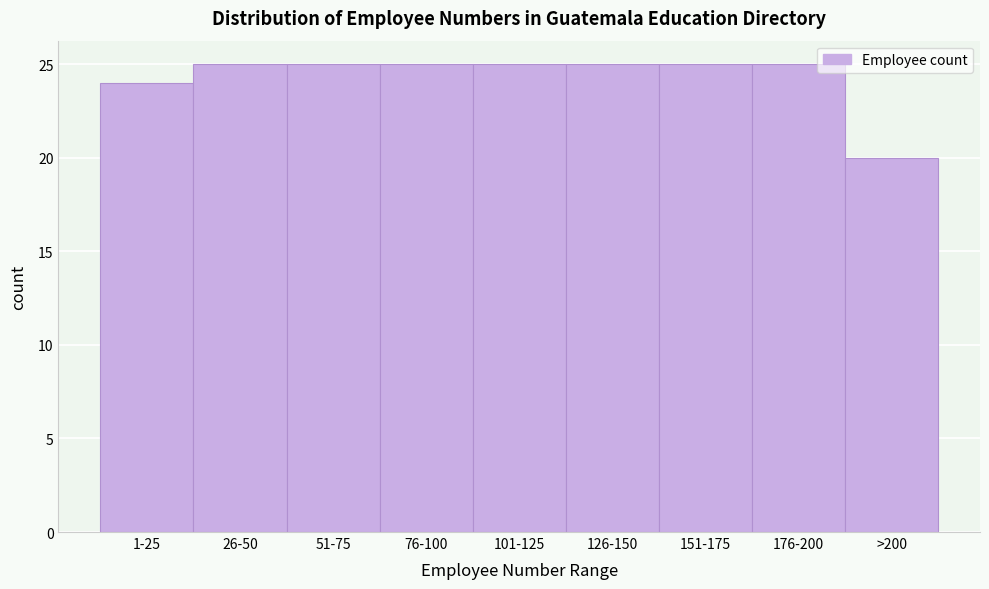

Reading right to left, extract all data points from this chart.

20	25	25	25	25	25	25	25	24